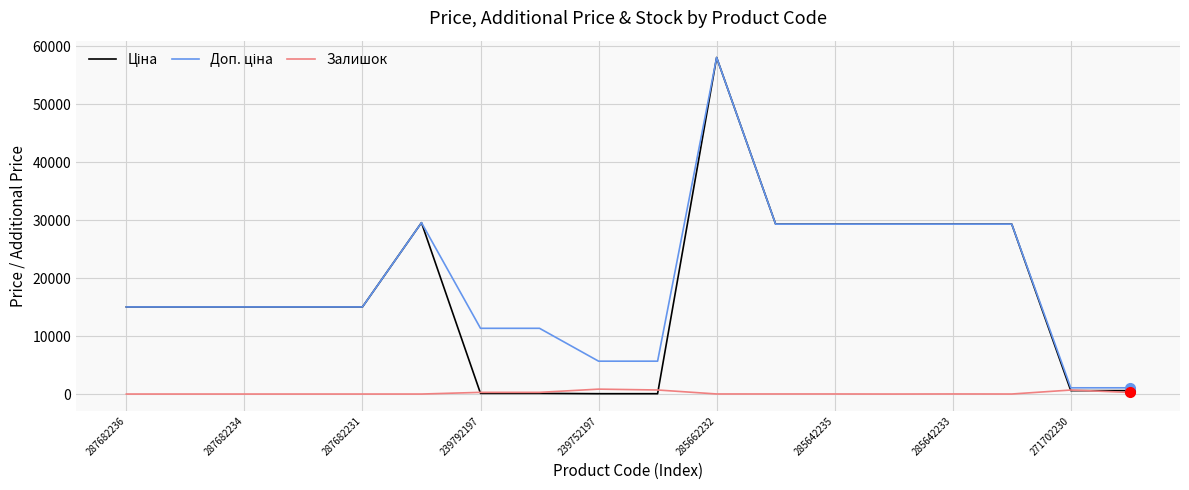

What is the maximum value shown in the chart?

58037.0